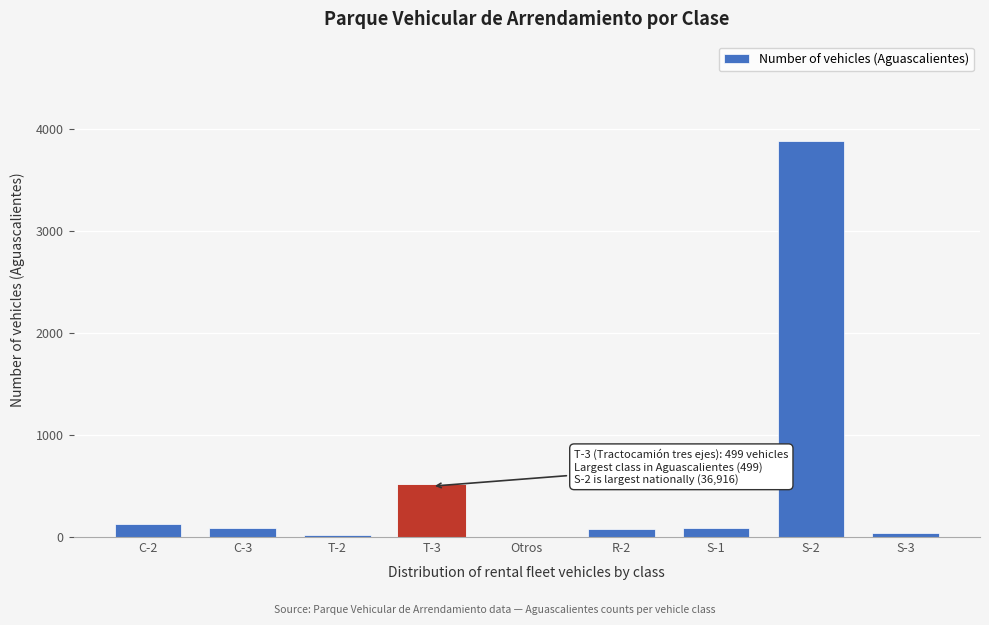

What is the sum of all values?

4827